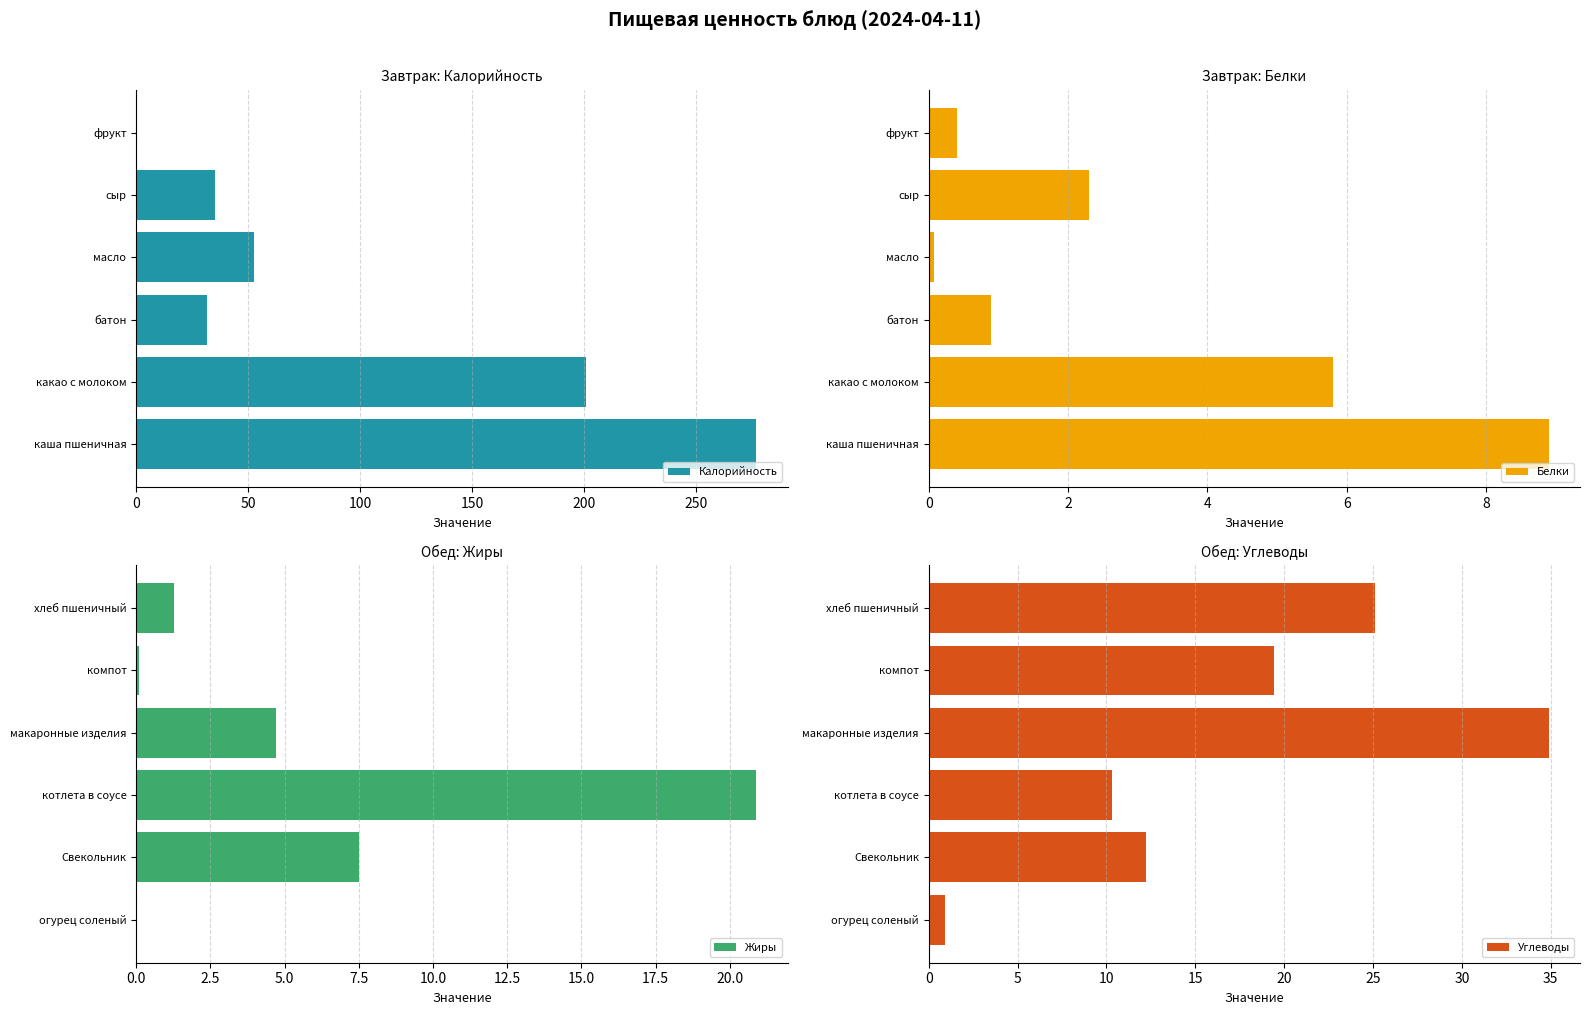

True or false: Калорийность has a value of 31.4 at батон.

True